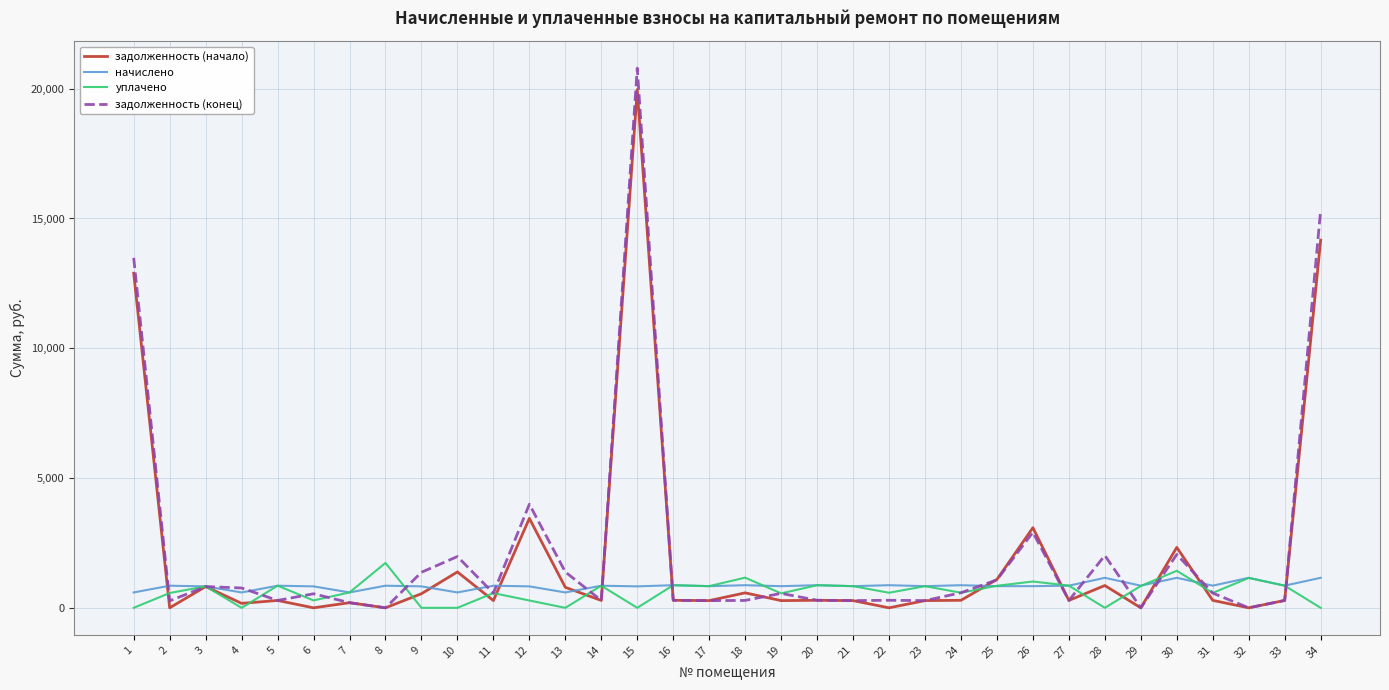

At which category is the sum across all series the highest?

15